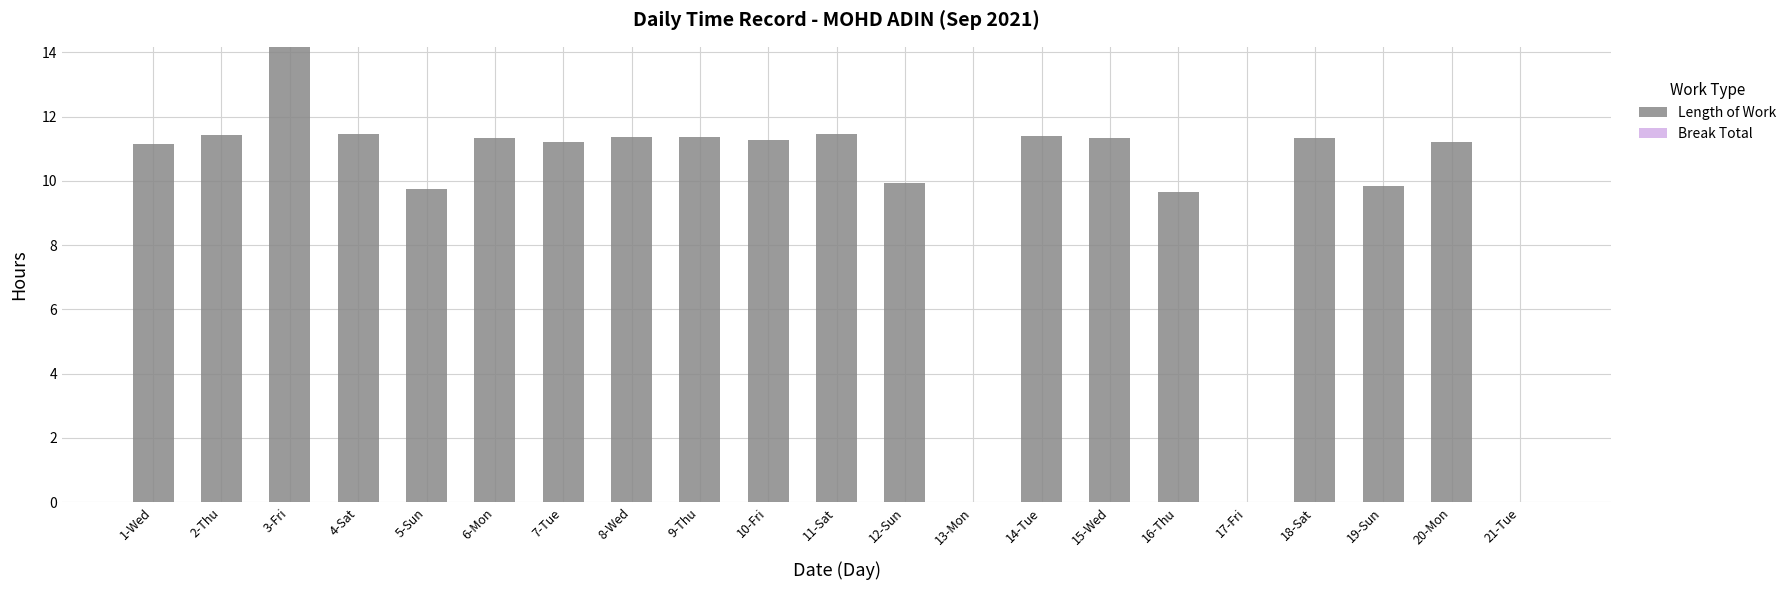

Which label corresponds to the largest value in the chart?

3-Fri